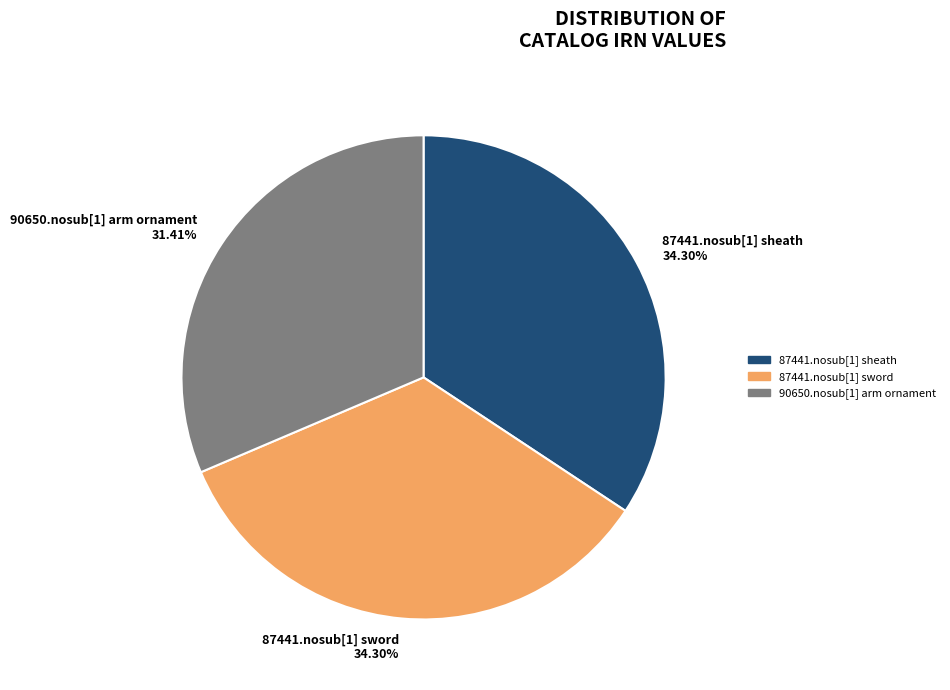

Combined, what portion of the pie is 87441.nosub[1] sword and 90650.nosub[1] arm ornament?

65.7%